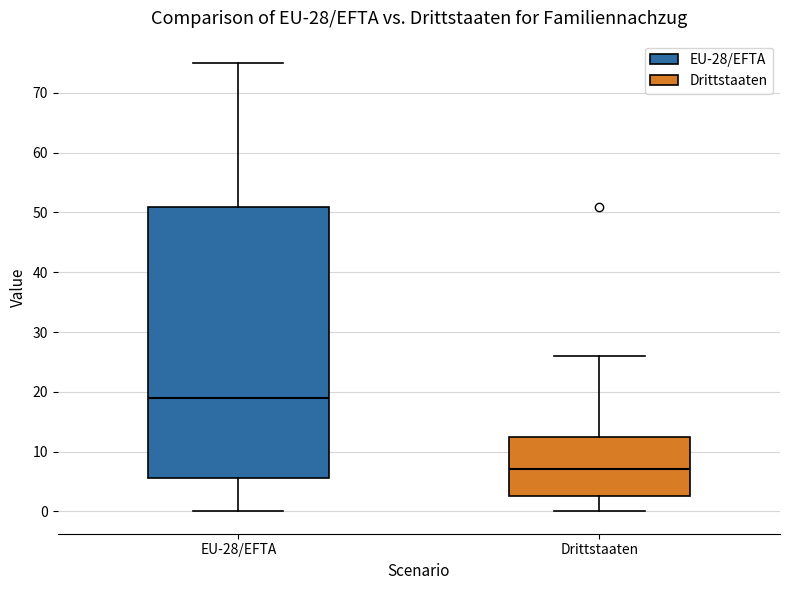

Which box's median line is the lowest?

Drittstaaten